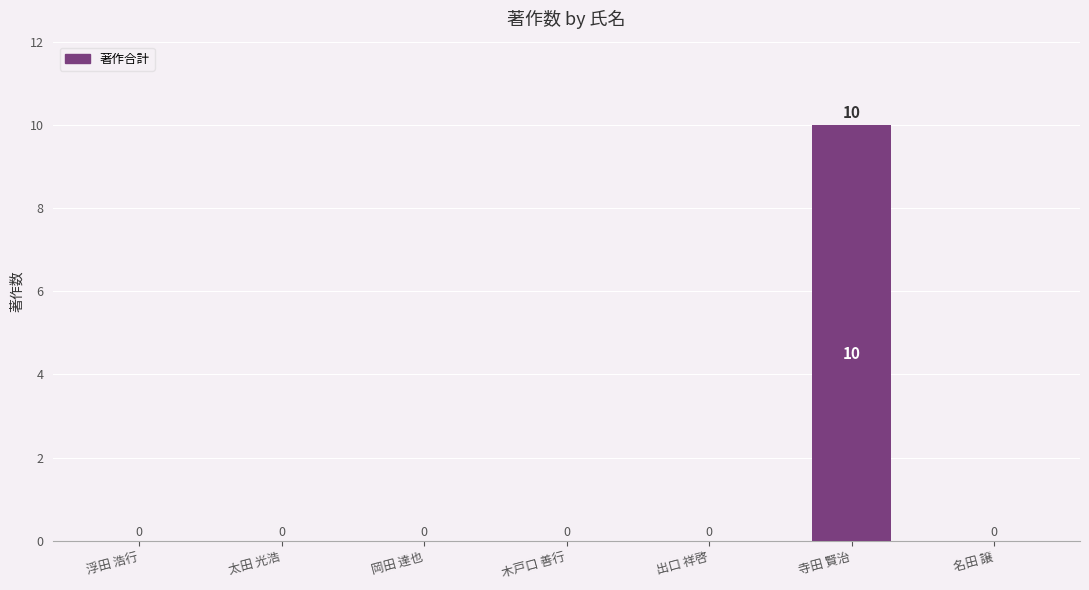

Count the number of values greater than 0.

1